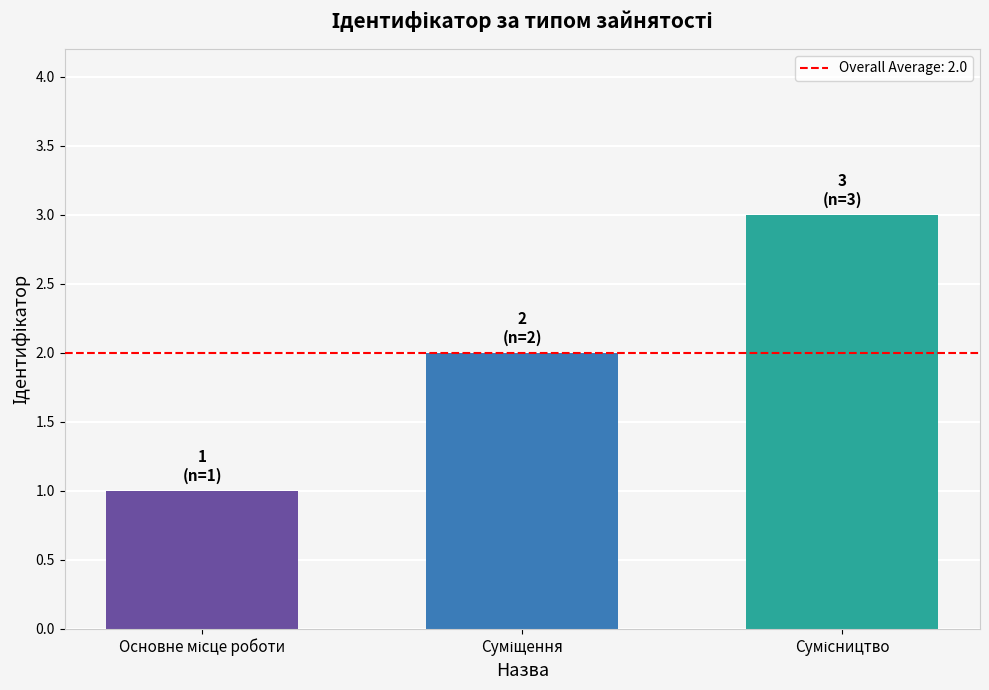

Reading right to left, what are all the values shown in this chart?

3	2	1